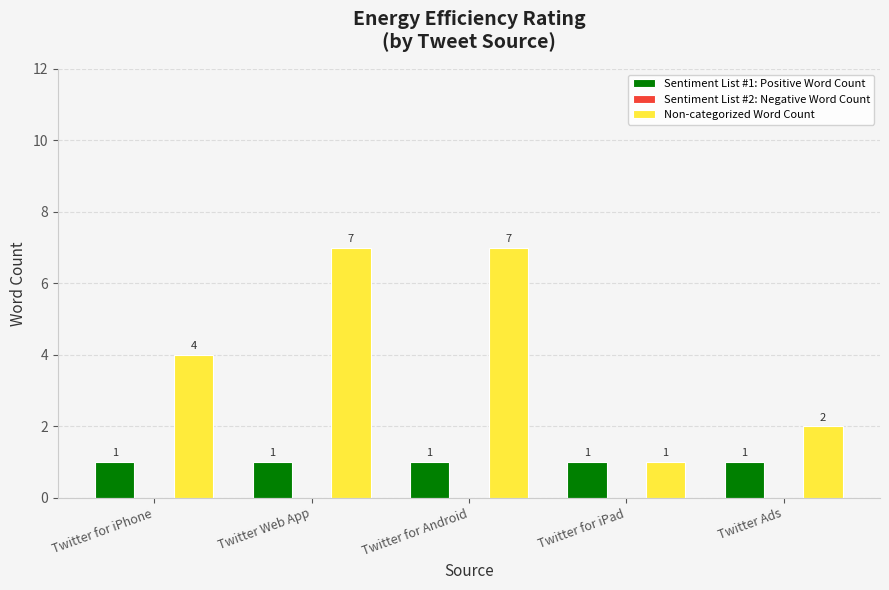

What is the sum of the Sentiment List #1: Positive Word Count values at Twitter for iPad and Twitter for Android?

2